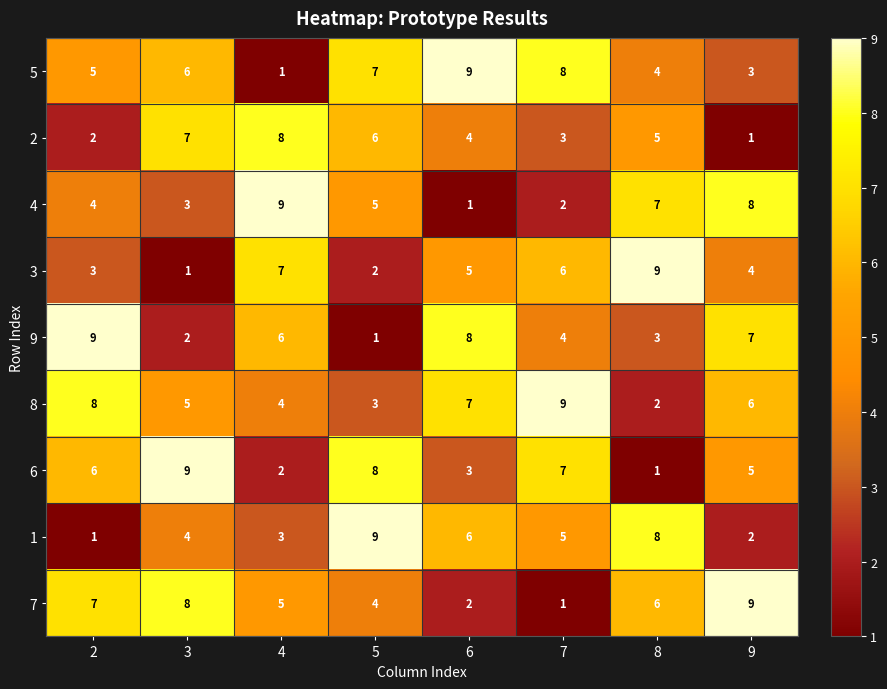

What is the sum of the 2 values at 6 and 9?

5